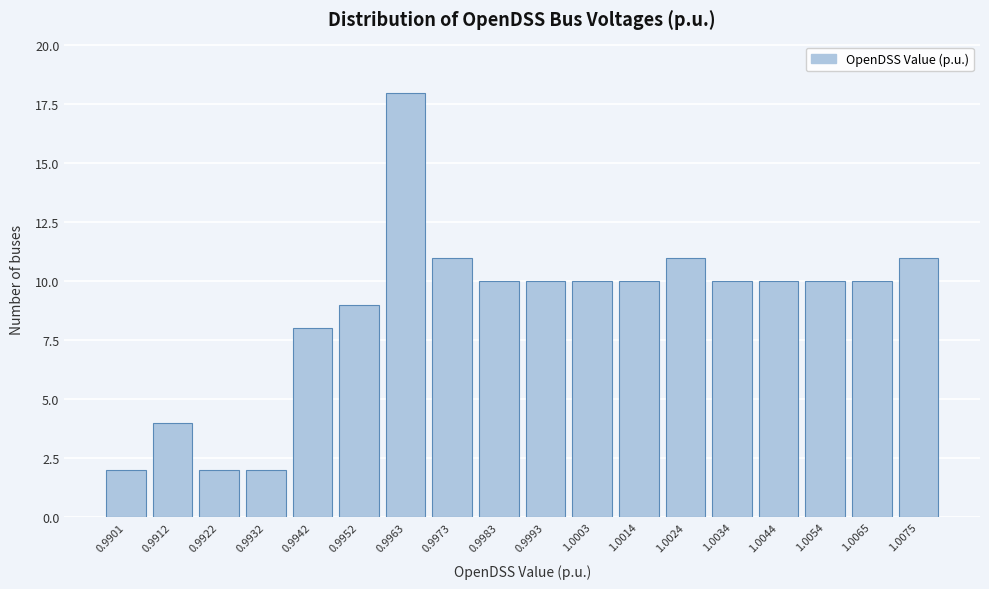

Reading left to right, list all the values displayed in this chart.

0.9901=2	0.9912=4	0.9922=2	0.9932=2	0.9942=8	0.9952=9	0.9963=18	0.9973=11	0.9983=10	0.9993=10	1.0003=10	1.0014=10	1.0024=11	1.0034=10	1.0044=10	1.0054=10	1.0065=10	1.0075=11